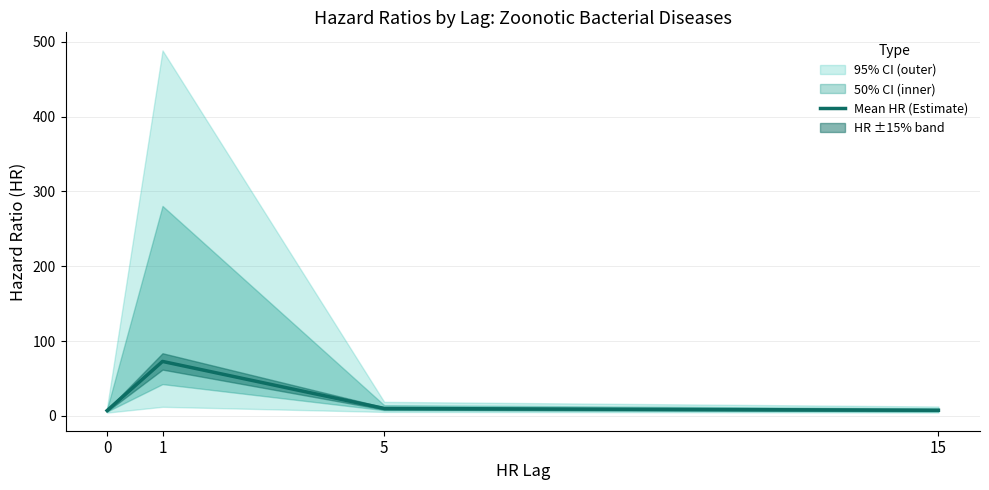

True or false: the data shows 10.0 at 5.

True